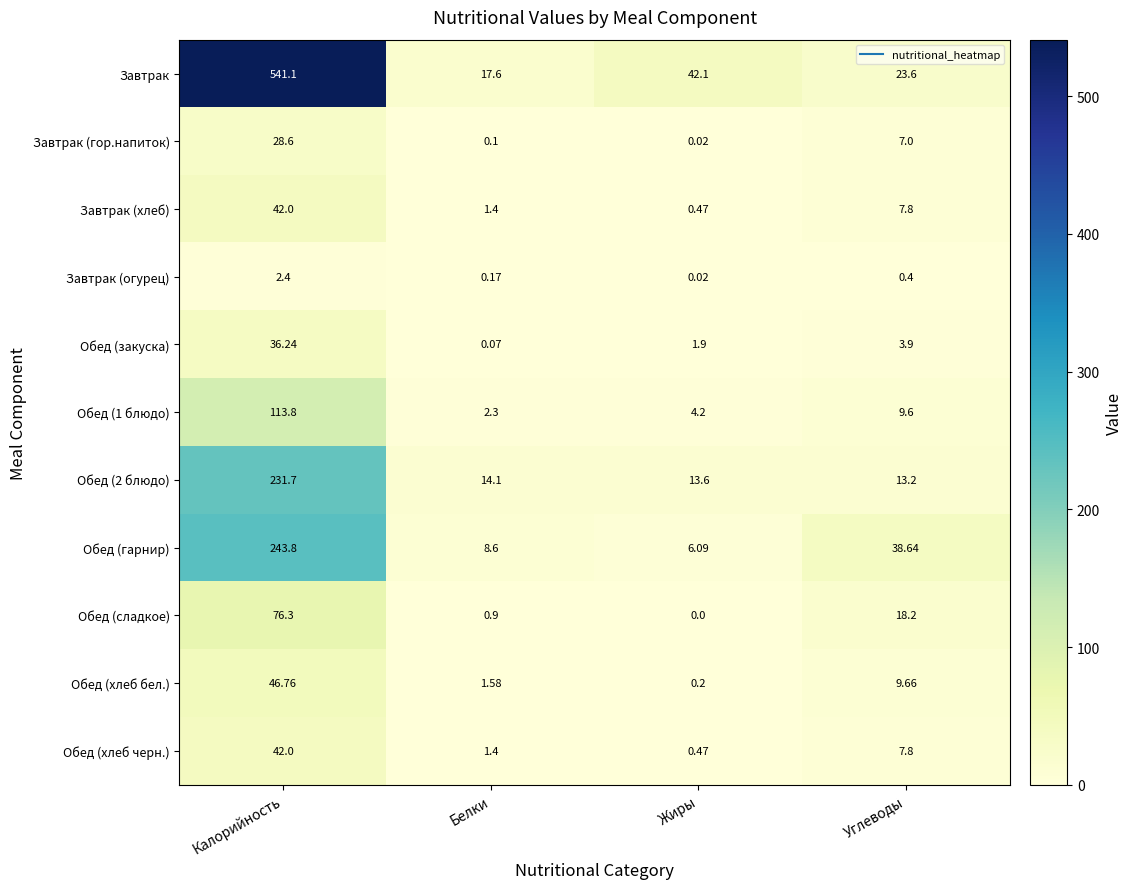

At how many categories does at least one series exceed 251?

1